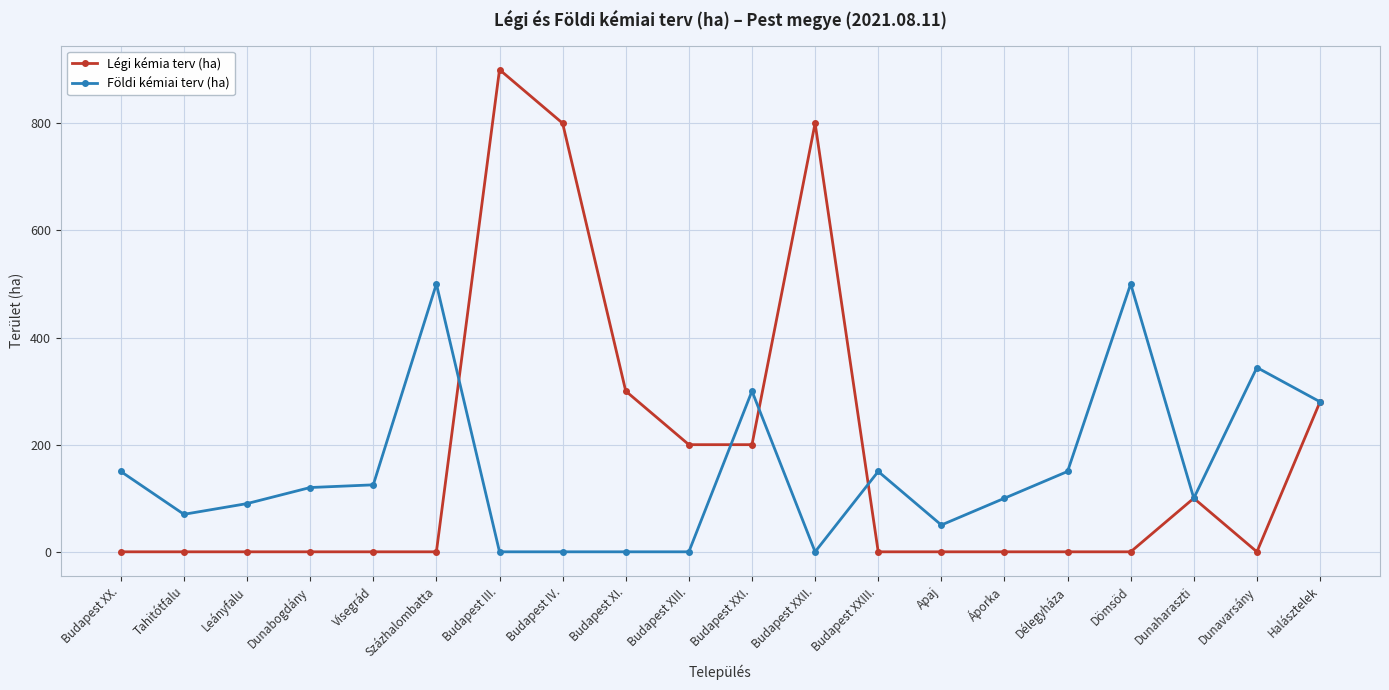

Which category has the highest value across all series?

Budapest III.